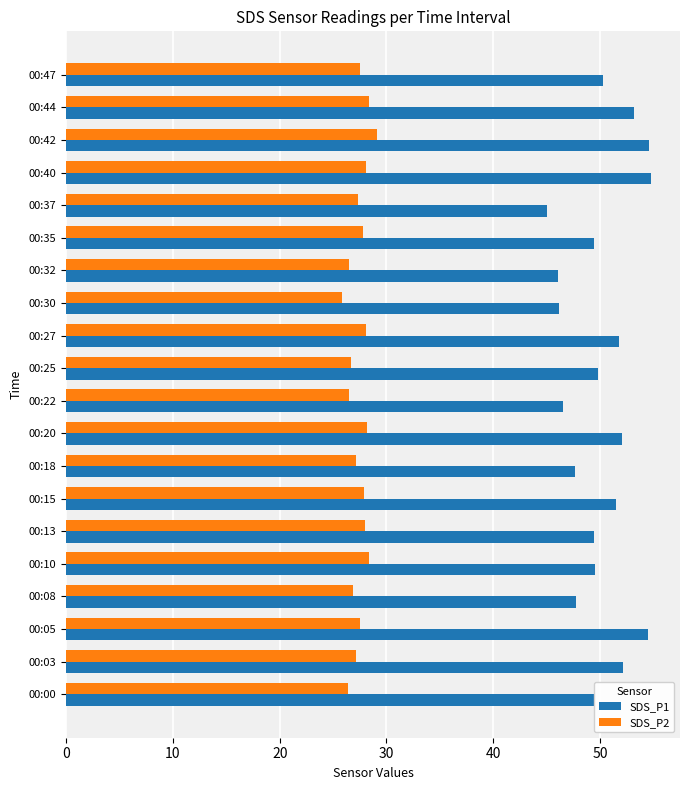

Rank the series at 00:10 from lowest to highest value.

SDS_P2, SDS_P1